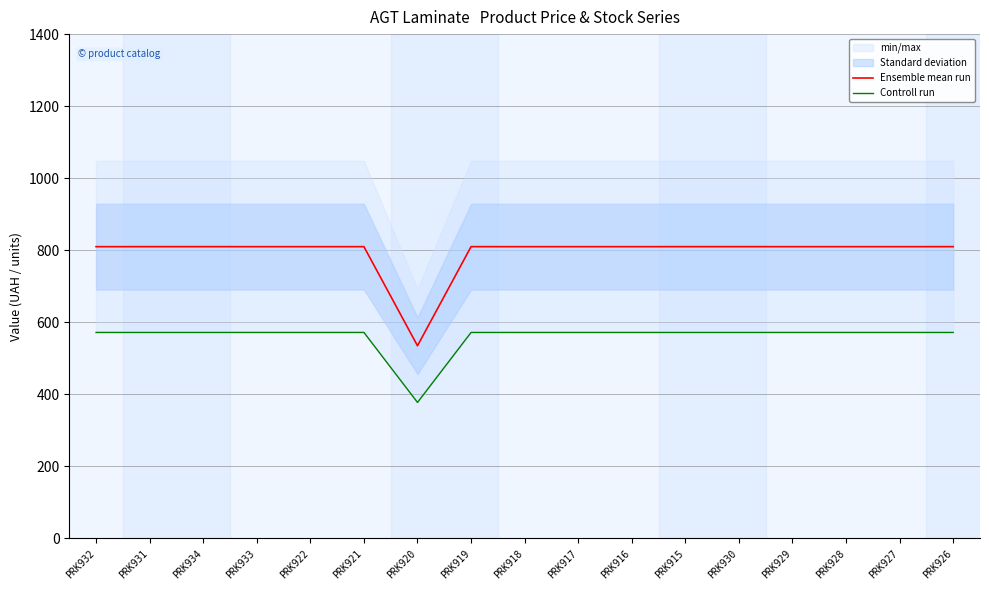

Between PRK917 and PRK915, which series saw the biggest shift?

Ensemble mean run